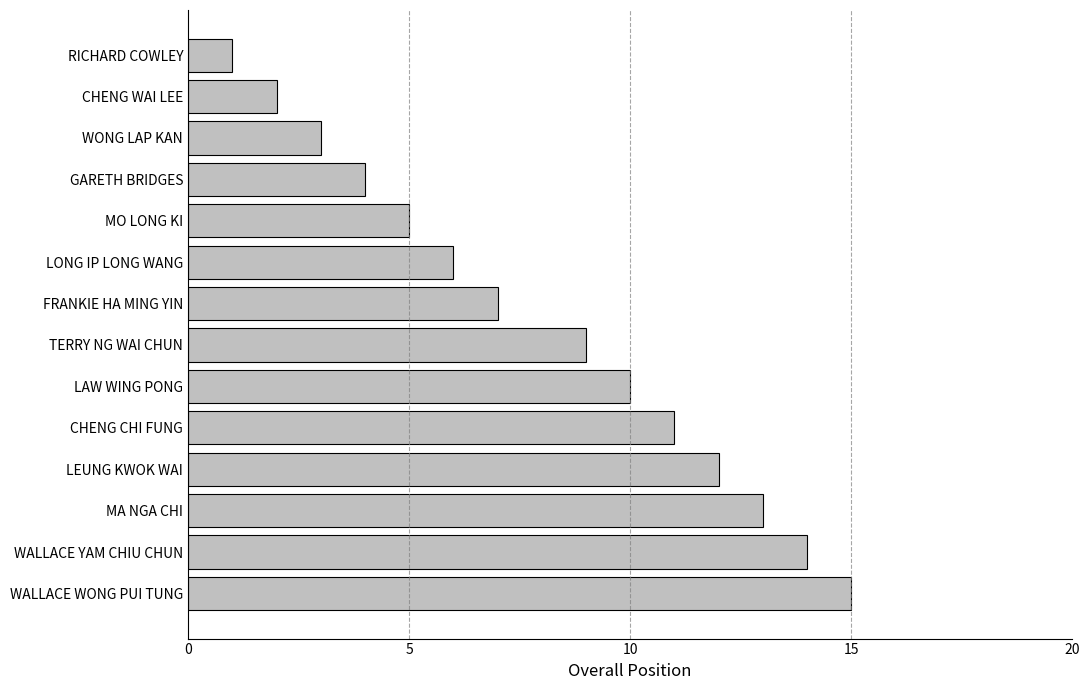

What position from the top is LEUNG KWOK WAI?

11